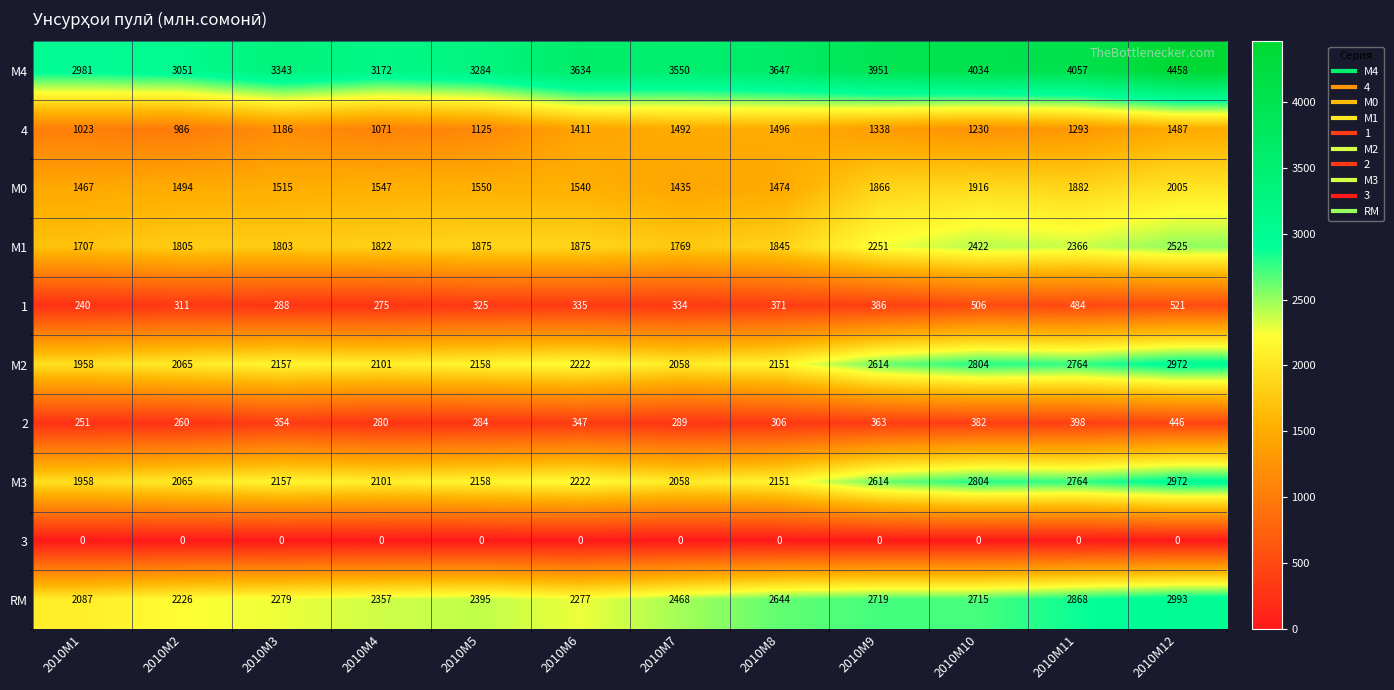

The М4 series shows 1131 at 2010M2. True or false?

False